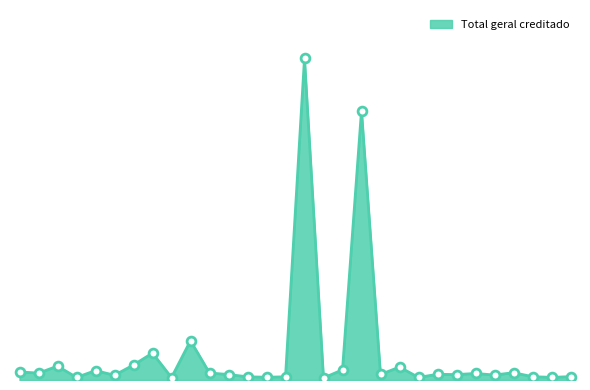

Is this an area chart (filled region under the line)?

Yes